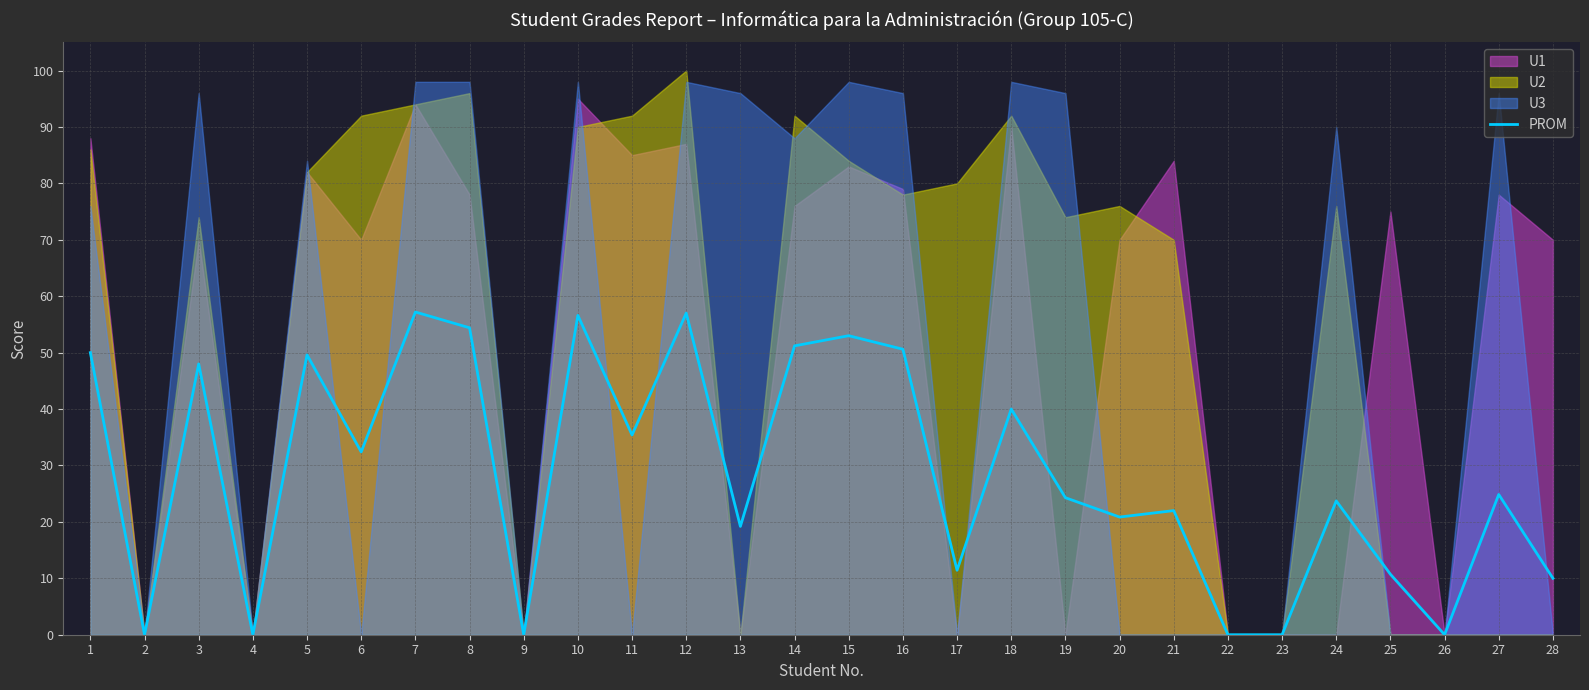

How many values exceed 24?

15